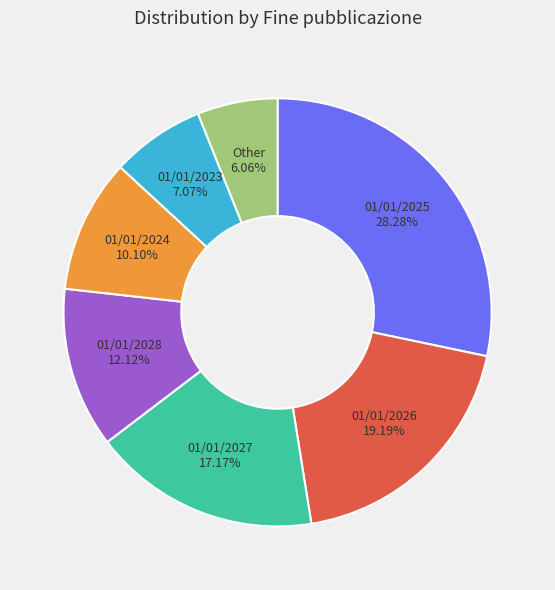

Is there any slice that represents more than half of the pie?

No